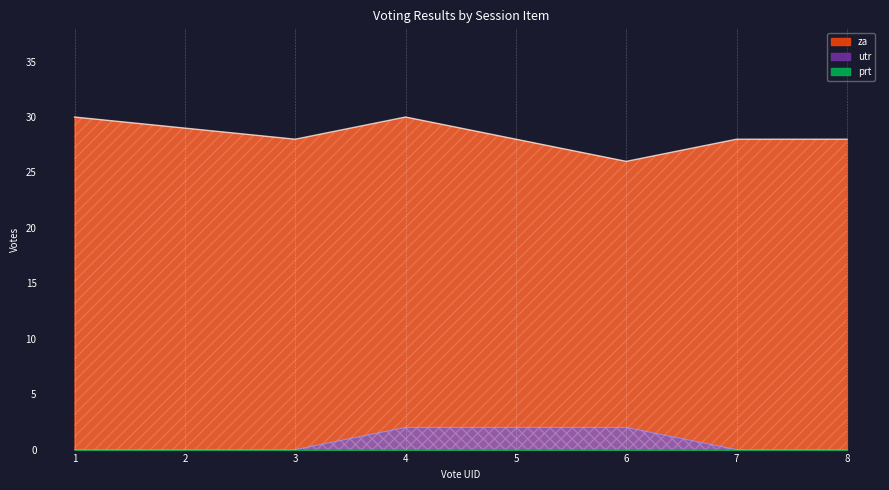

Rank the series at 2 from lowest to highest value.

utr, prt, za